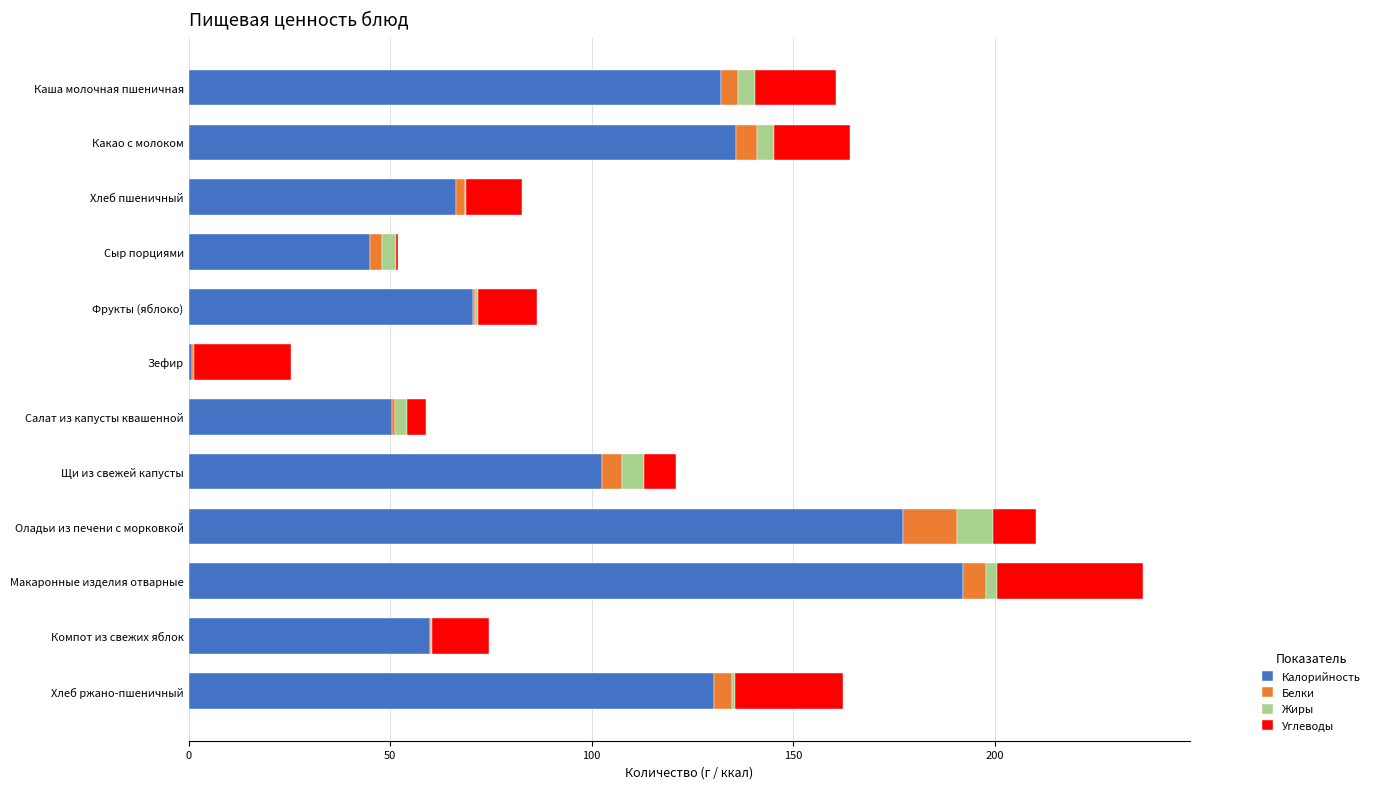

The Калорийность series shows 96.8 at Хлеб пшеничный. True or false?

False